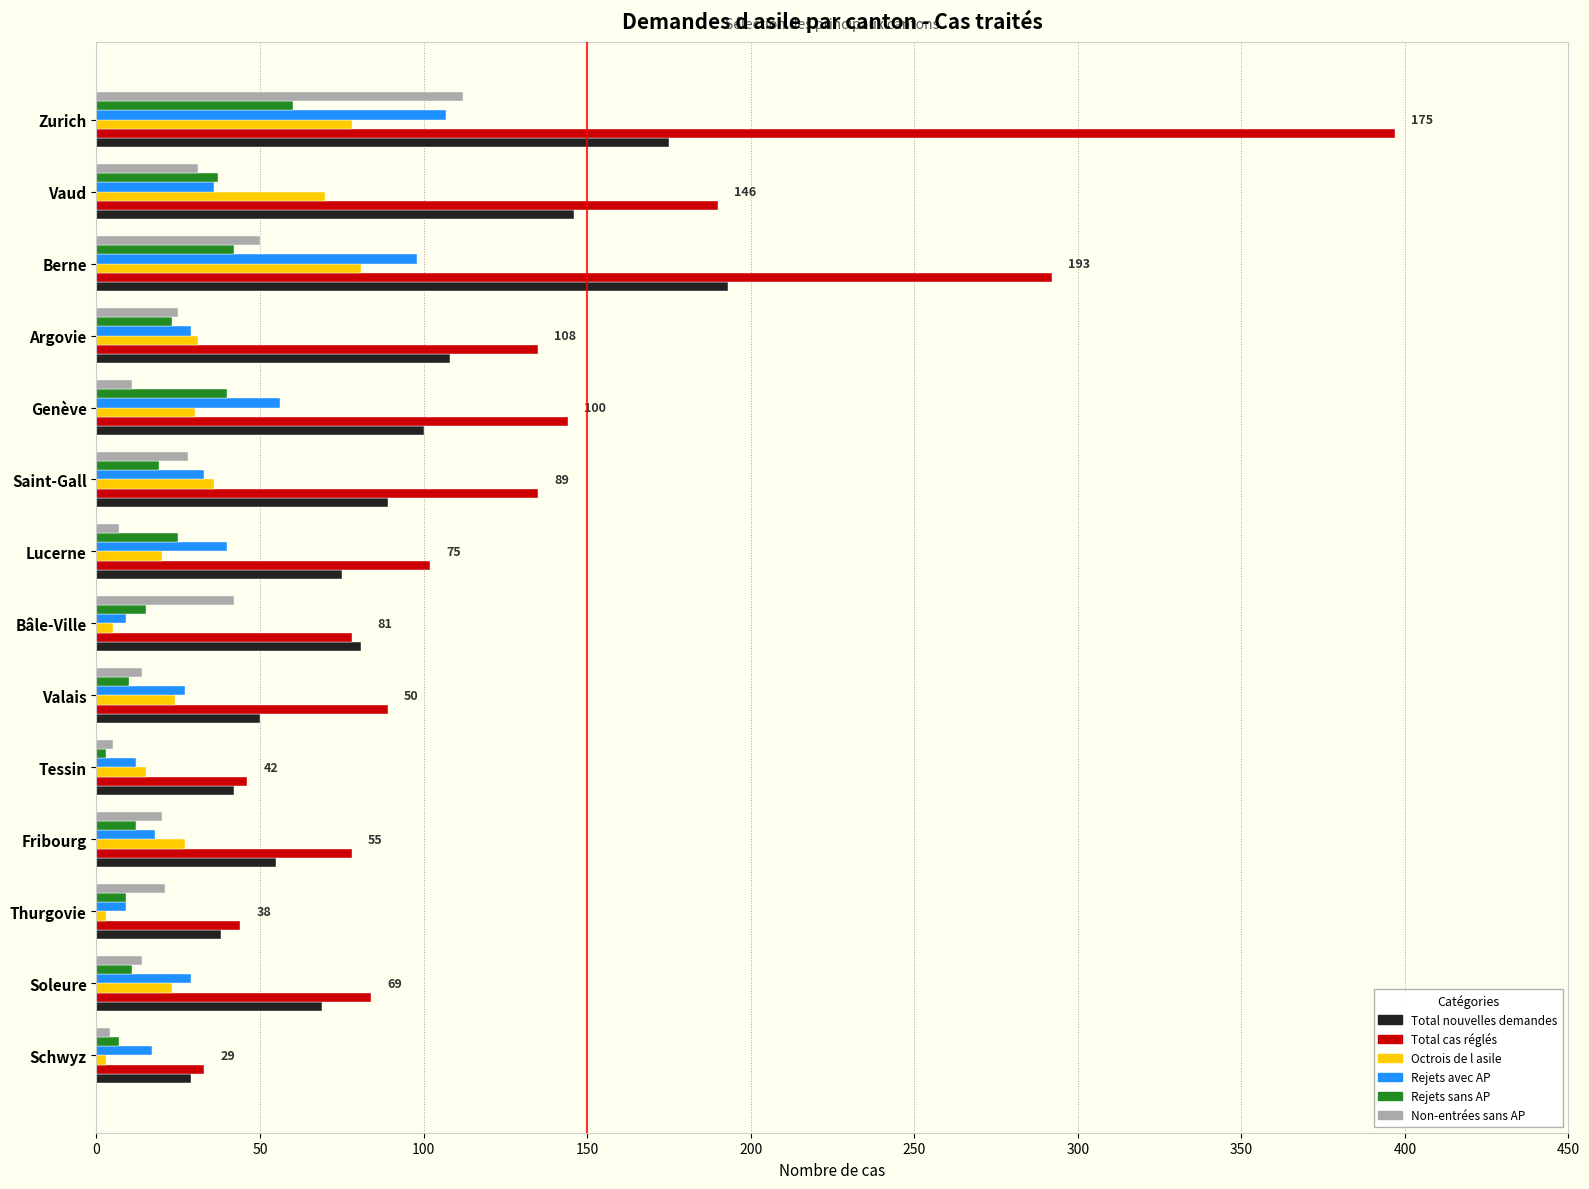

What are all the series names shown in the legend?

Total nouvelles demandes, Total cas réglés, Octrois de l asile, Rejets avec AP, Rejets sans AP, Non-entrées sans AP